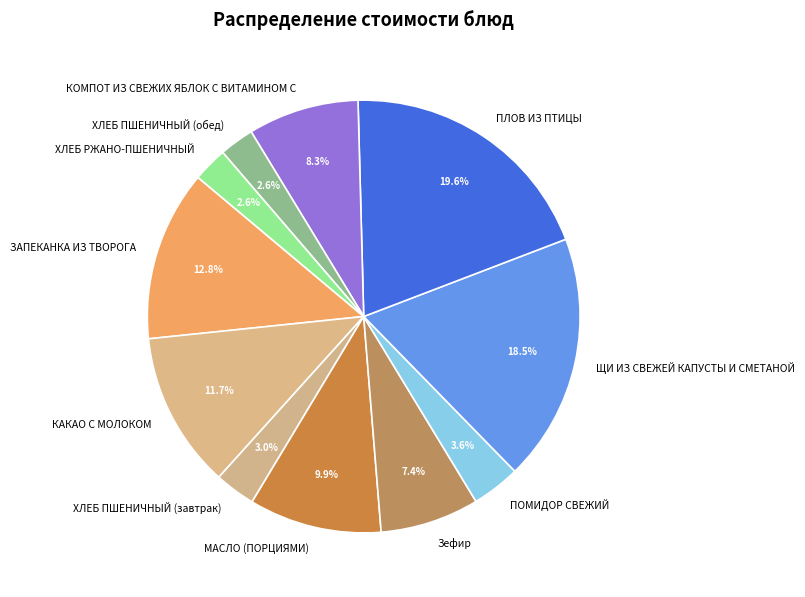

To the nearest percent, what is the combined percentage of ПЛОВ ИЗ ПТИЦЫ and ЗАПЕКАНКА ИЗ ТВОРОГА?

32%